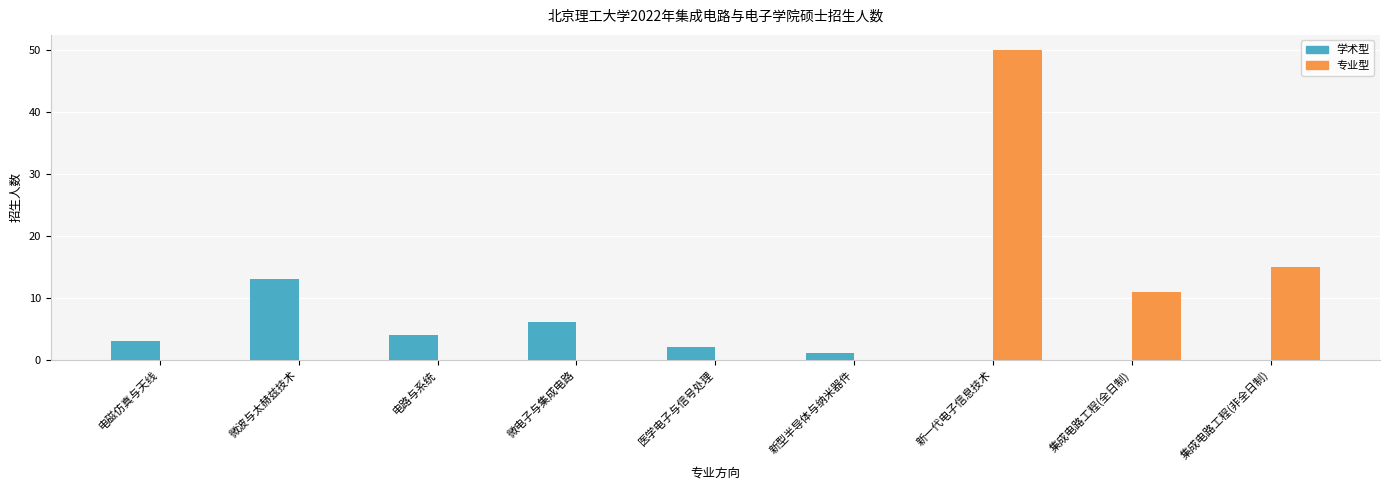

Which series has the widest spread of values?

专业型